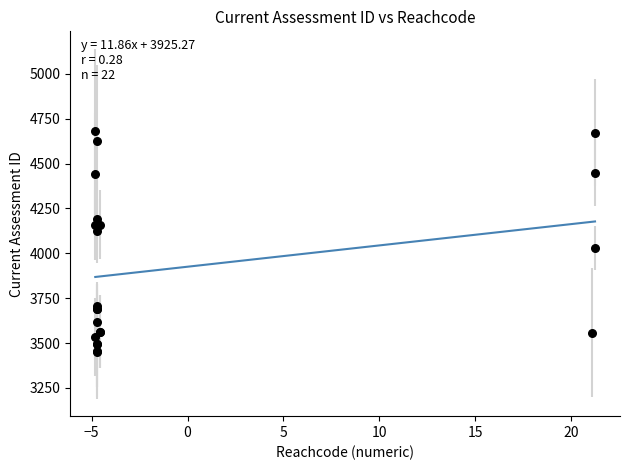

What Y value in the scatter plot is closest to 4066?

4030